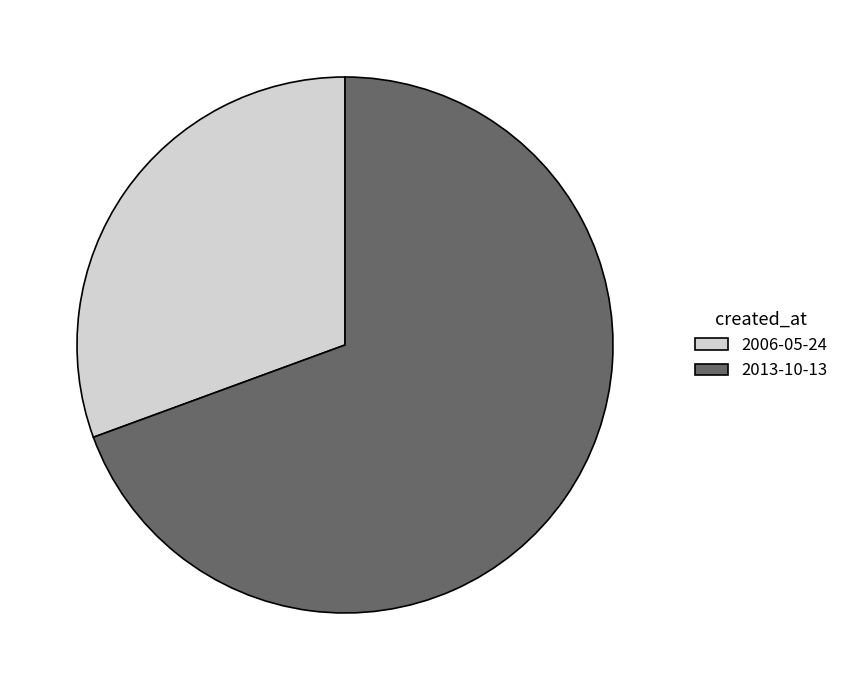

True or false: 2013-10-13 accounts for 69% of the total.

True